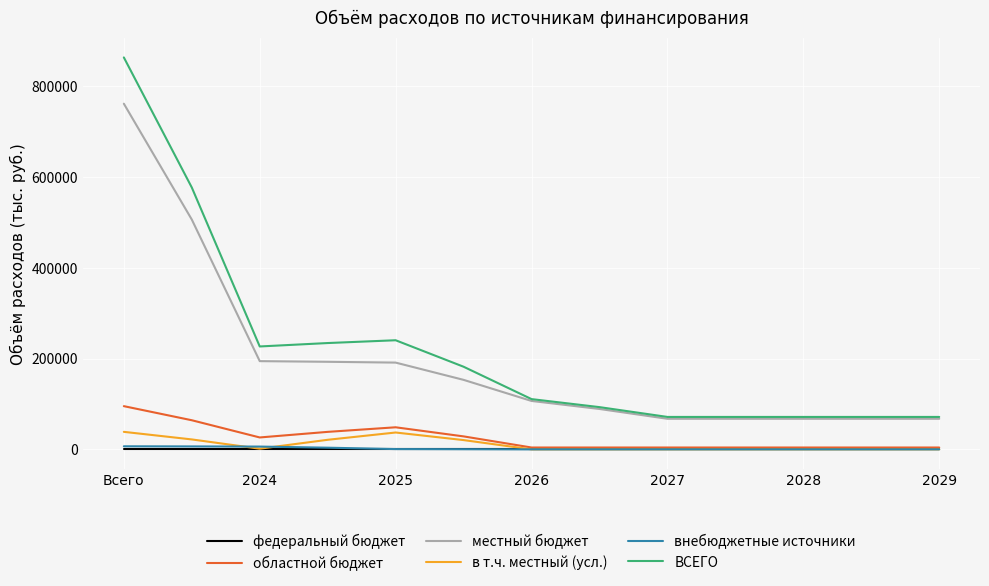

True or false: внебюджетные источники and местный бюджет intersect in this chart.

False